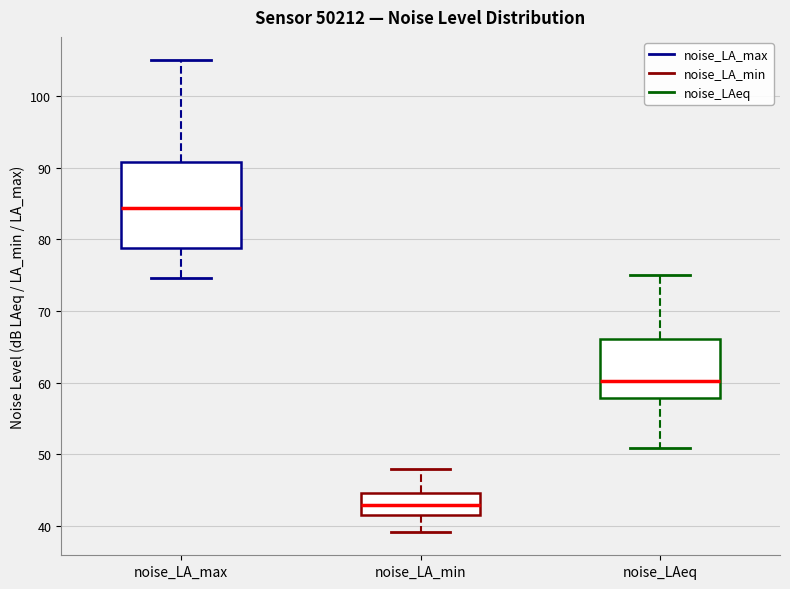

Comparing the boxes themselves (not the whiskers), which one is the tallest?

noise_LA_max